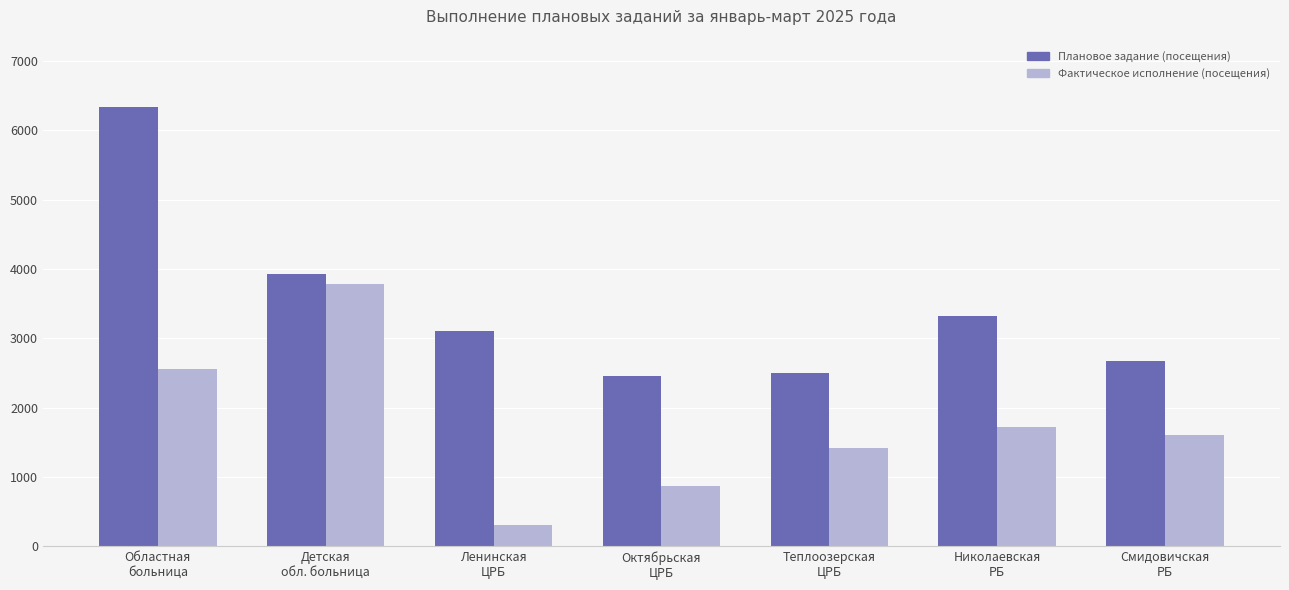

At which category is the sum across all series the highest?

Областная
больница